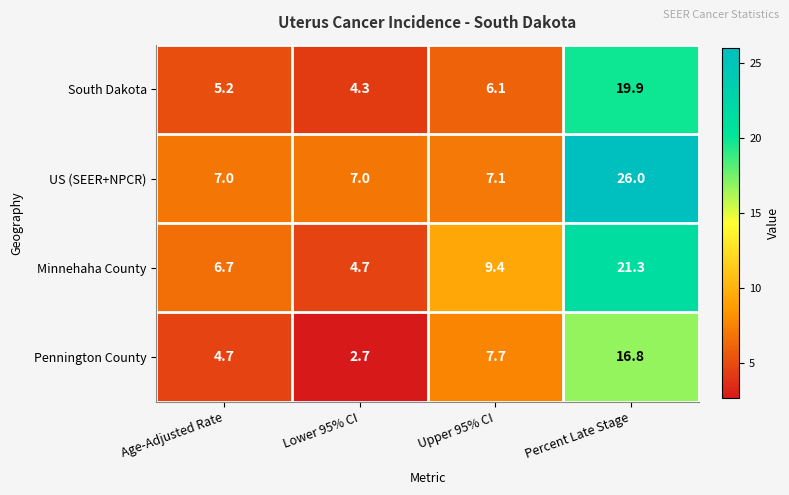

The Pennington County series shows 16.8 at Percent Late Stage. True or false?

True